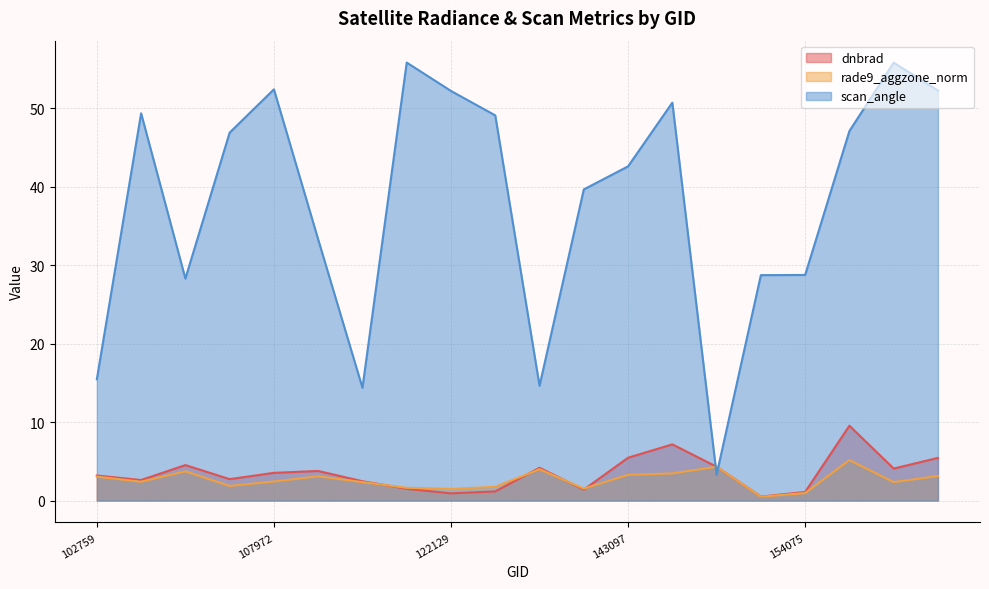

How many interior local peaks does the rade9_aggzone_norm series have?

5